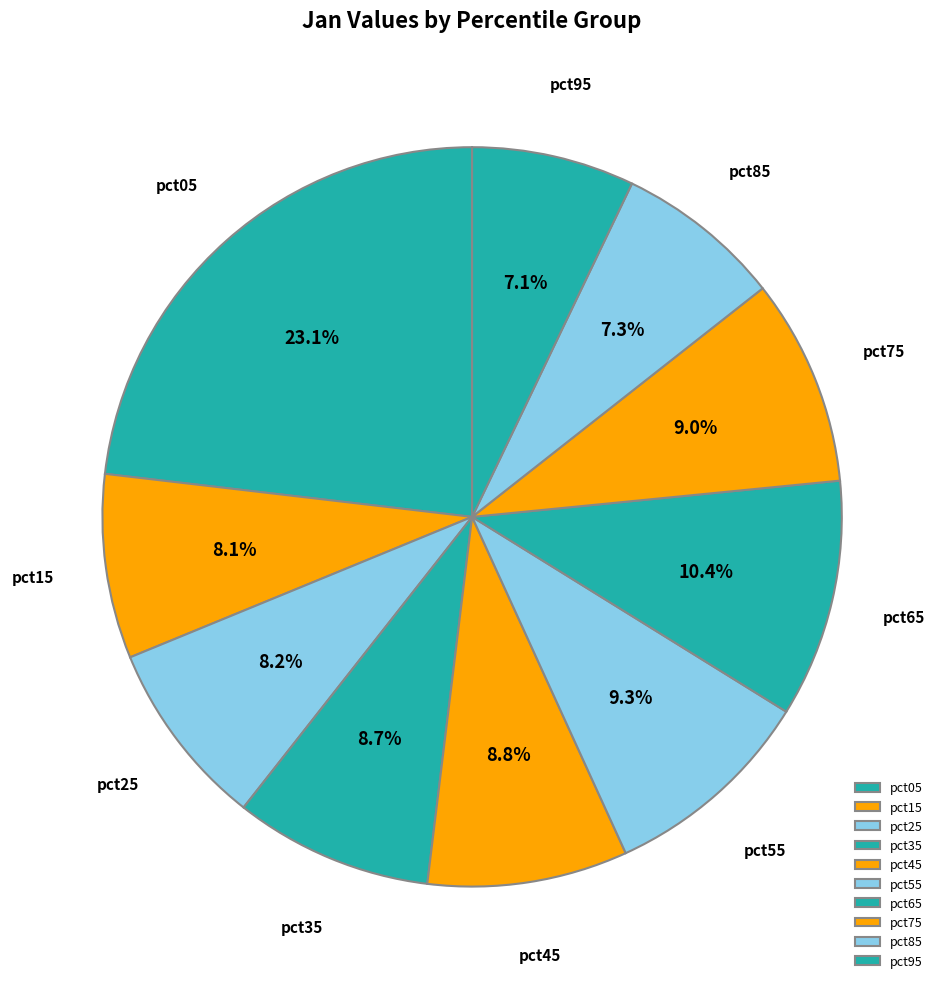

What percentage is NOT represented by pct85?

92.7%